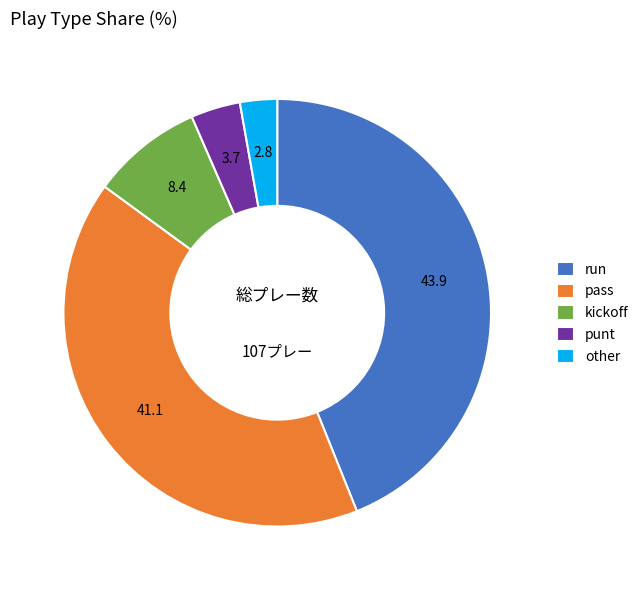

Is the sum of run and kickoff greater than half?

Yes